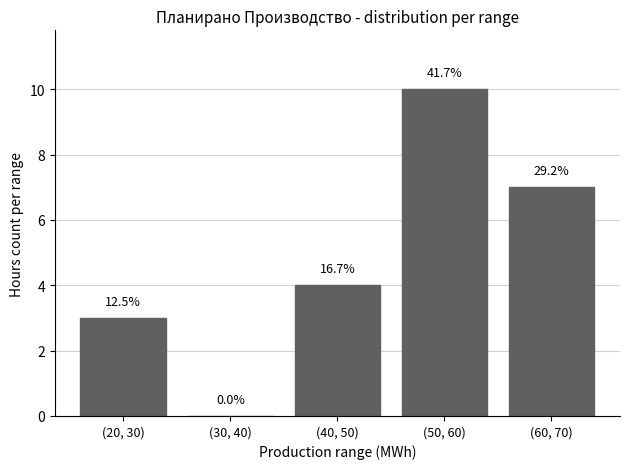

Are the bars horizontal?

No